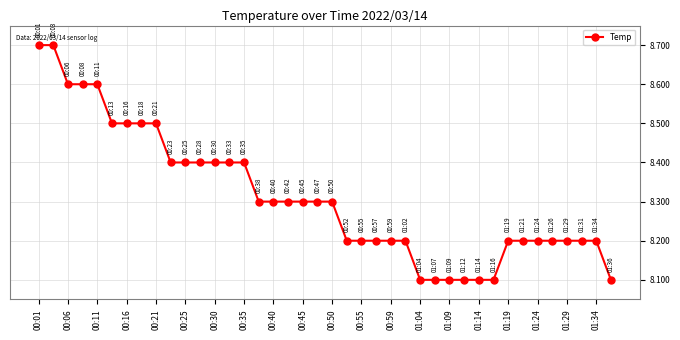

What is the difference between the maximum and minimum values?

0.6